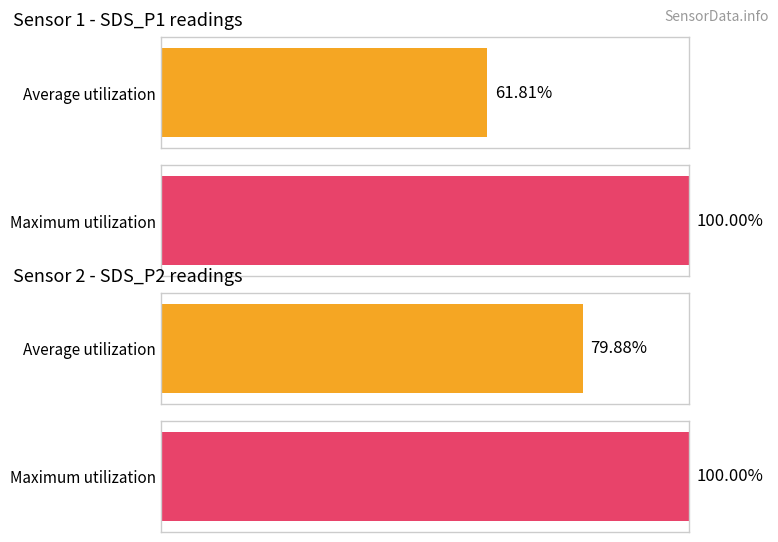

True or false: SDS_P2 has a value of 1.4 at -46.

False